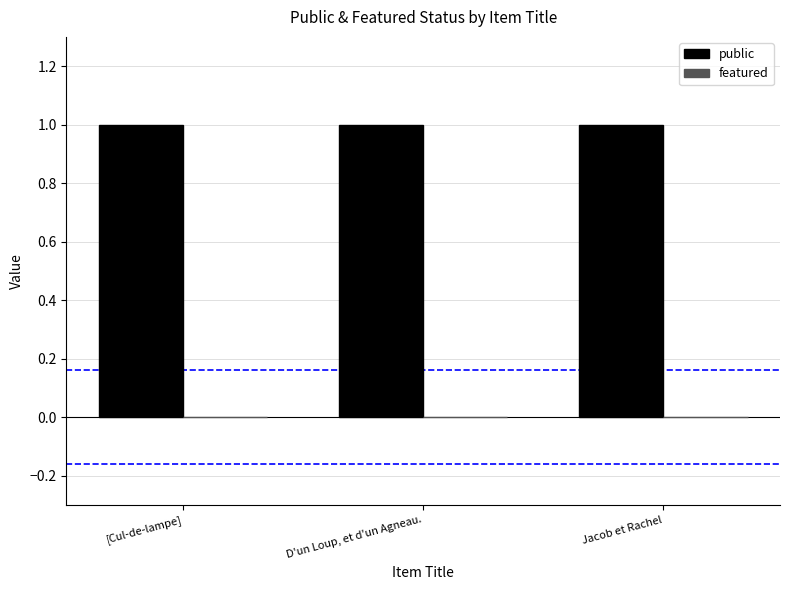

What is the average value of the public series?

1